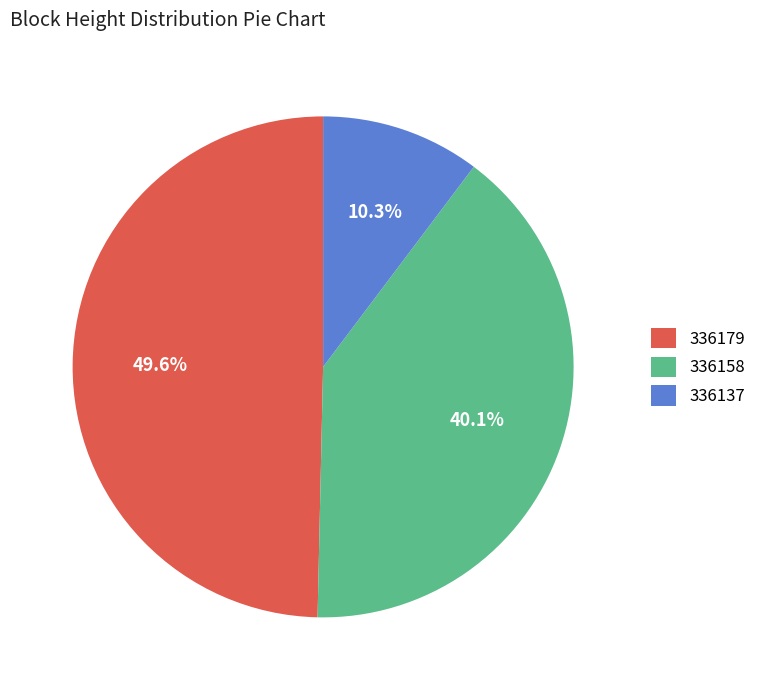

Rank the categories by value from lowest to highest.

336137, 336158, 336179